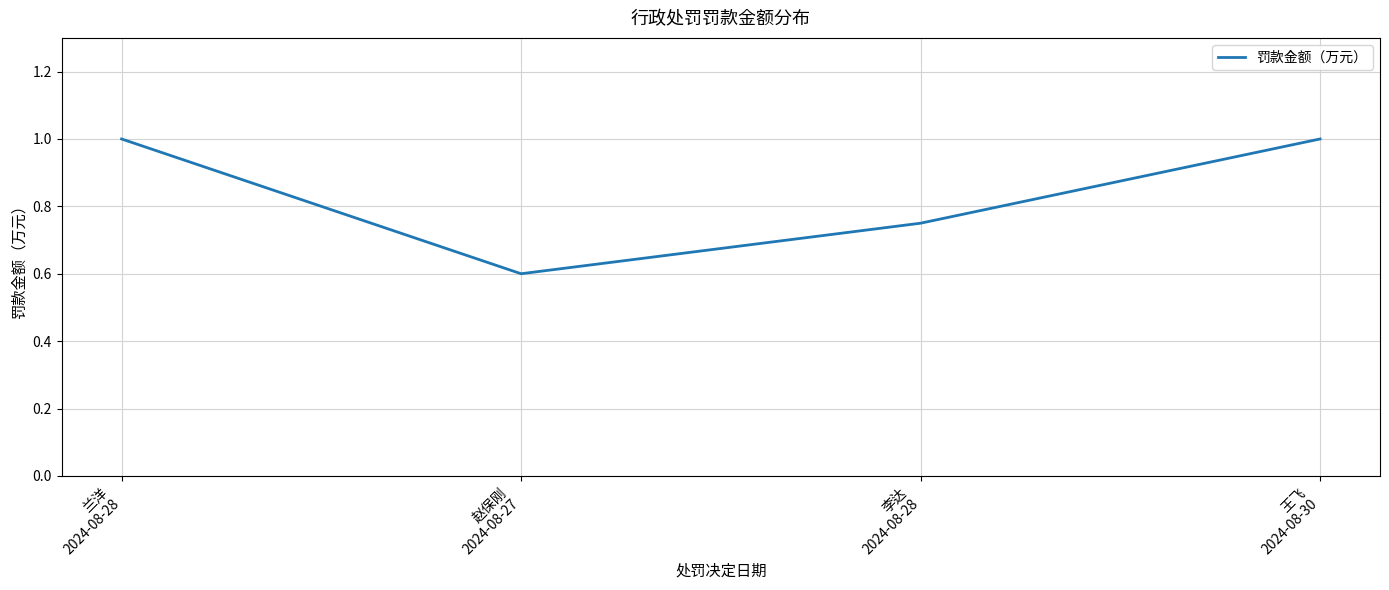

What is the maximum value shown in the chart?

1.0